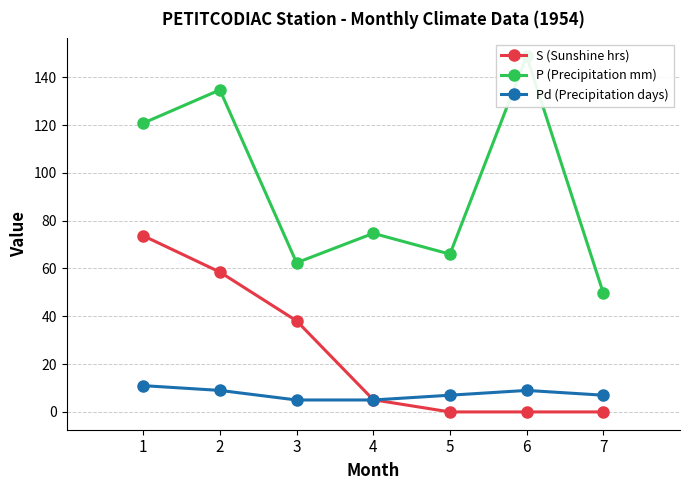

What is the value of the S (Sunshine hrs) point at the 1st from the left?

73.7